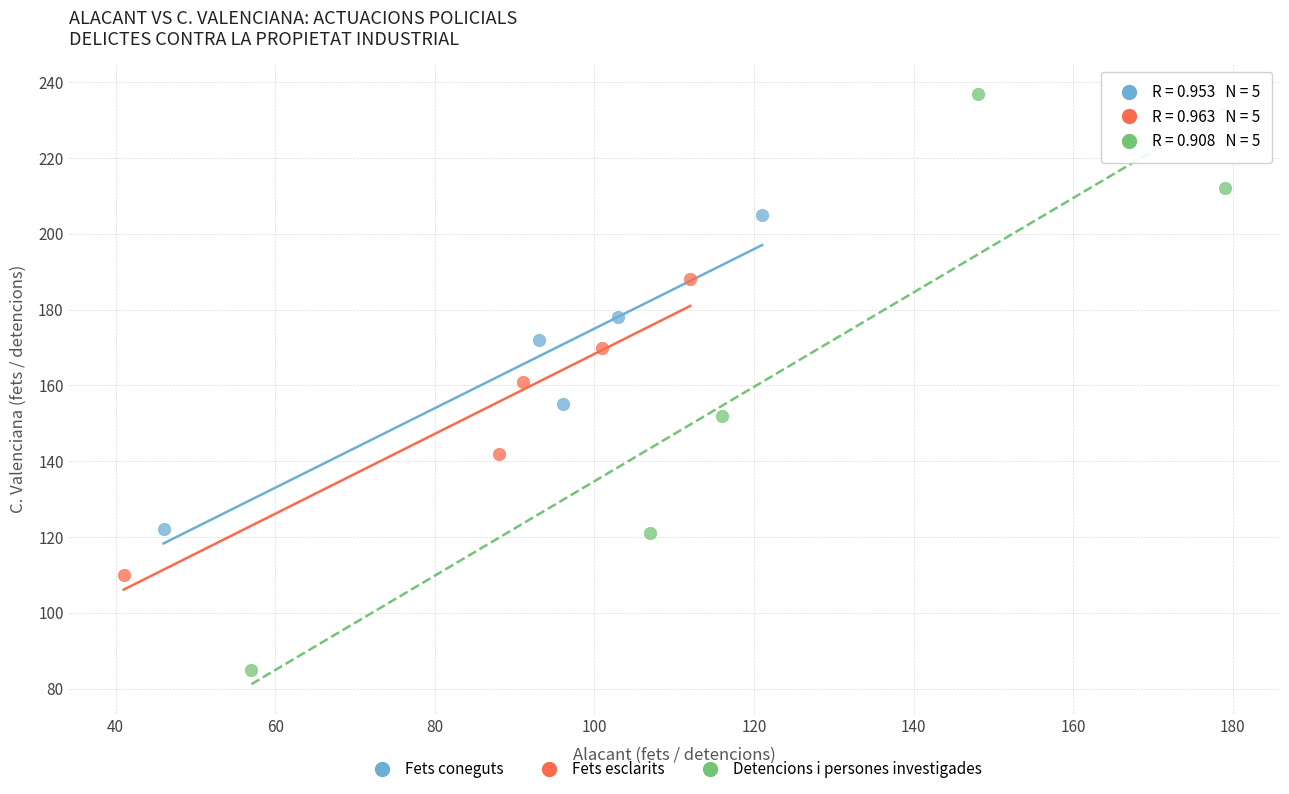

Which series reaches the maximum Y coordinate?

Detencions i persones investigades